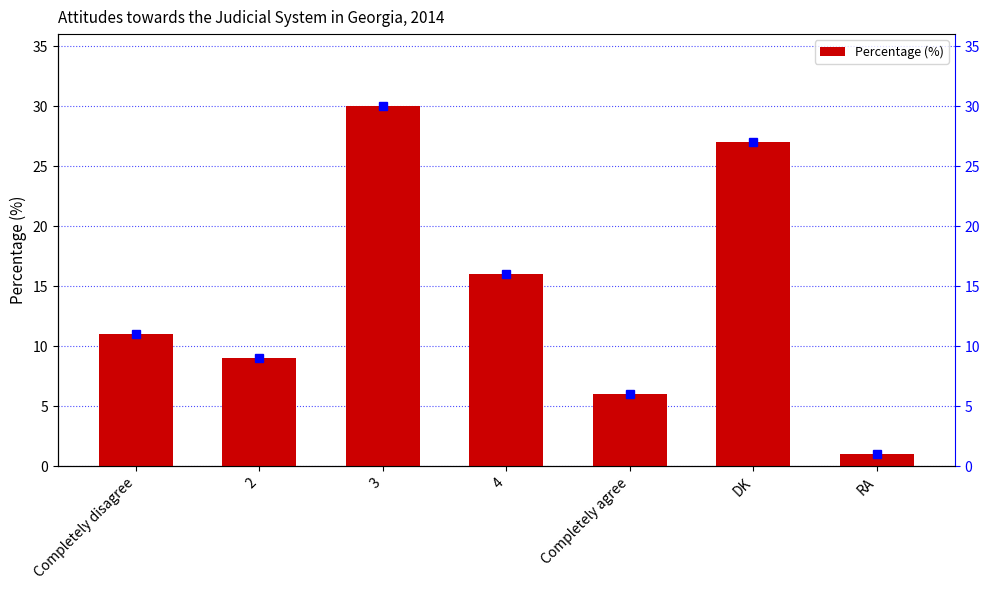

Are the bars grouped side by side (vs. stacked)?

No